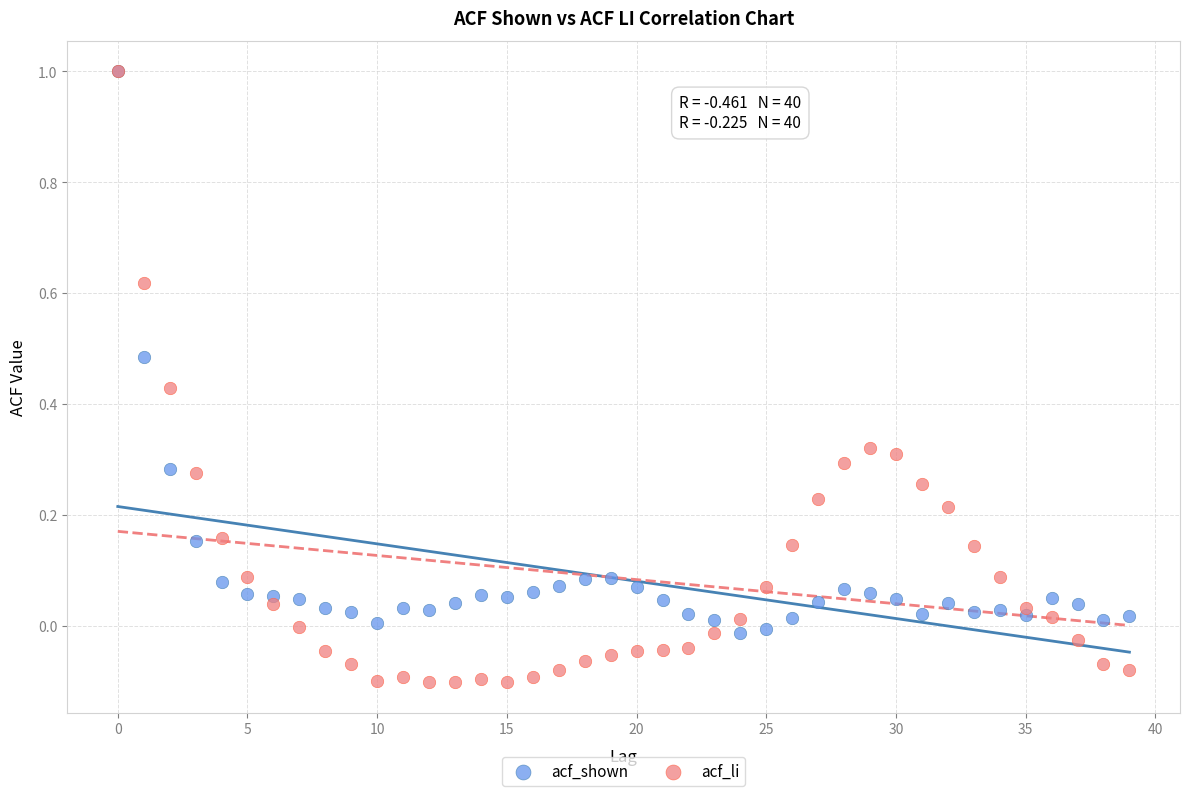

What are all the series names shown in the legend?

acf_shown, acf_li